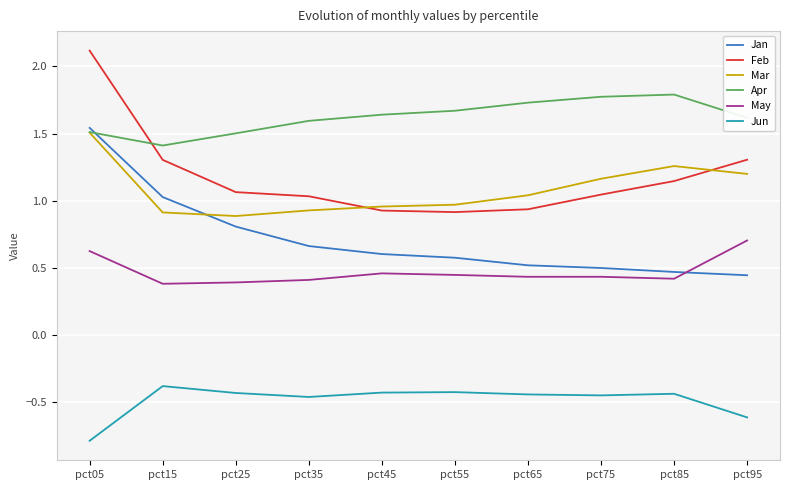

True or false: Feb and Jan cross at least once.

False